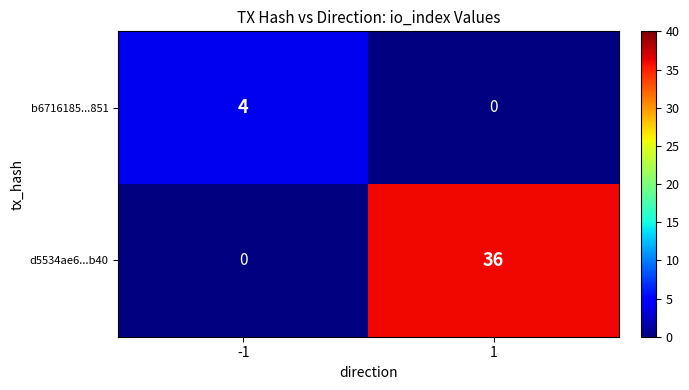

The value of d5534ae6...b40 at 1 is 58. True or false?

False